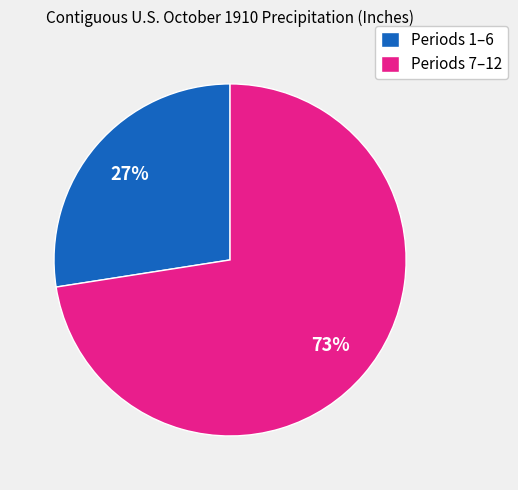

Which category has the smallest portion of the pie?

Periods 1–6